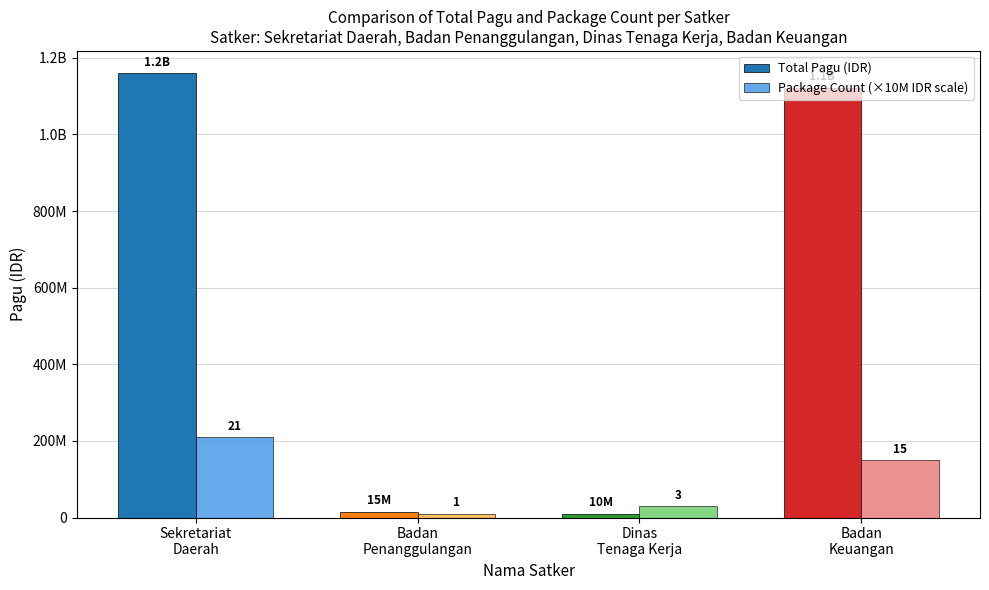

What are all the series names shown in the legend?

Total Pagu (IDR), Package Count (×10M IDR scale)